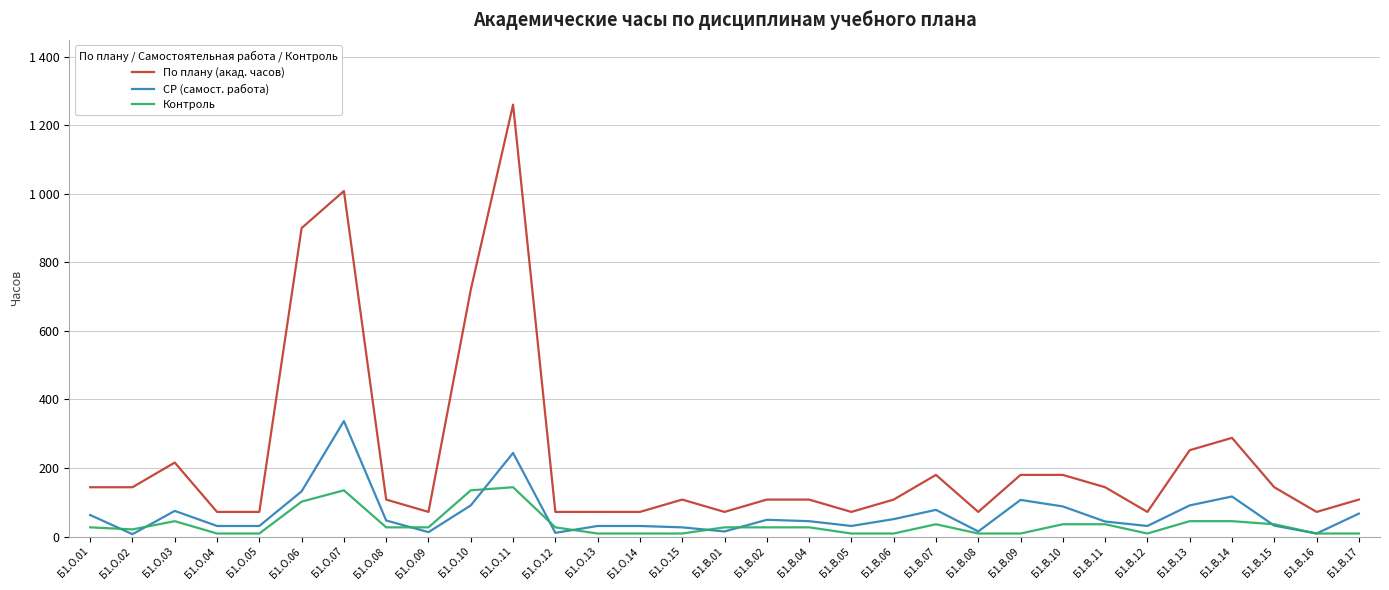

What are all the series names shown in the legend?

По плану (акад. часов), СР (самост. работа), Контроль